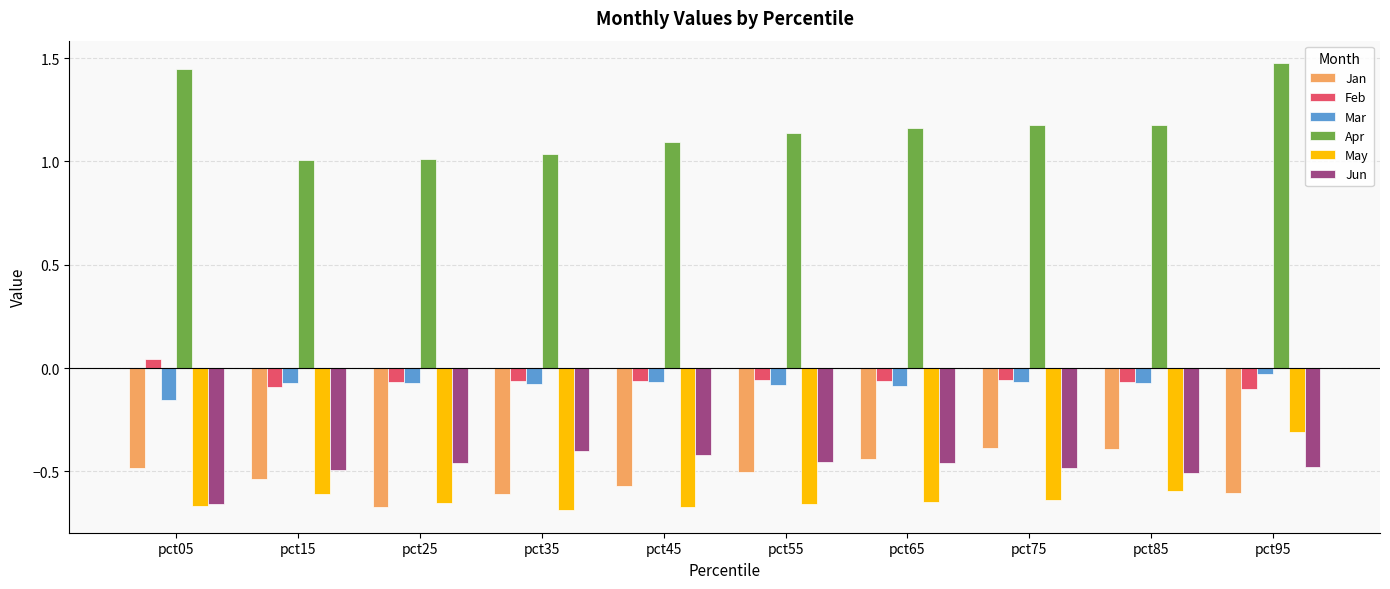

What is the difference between the highest and lowest values at pct35?

1.7